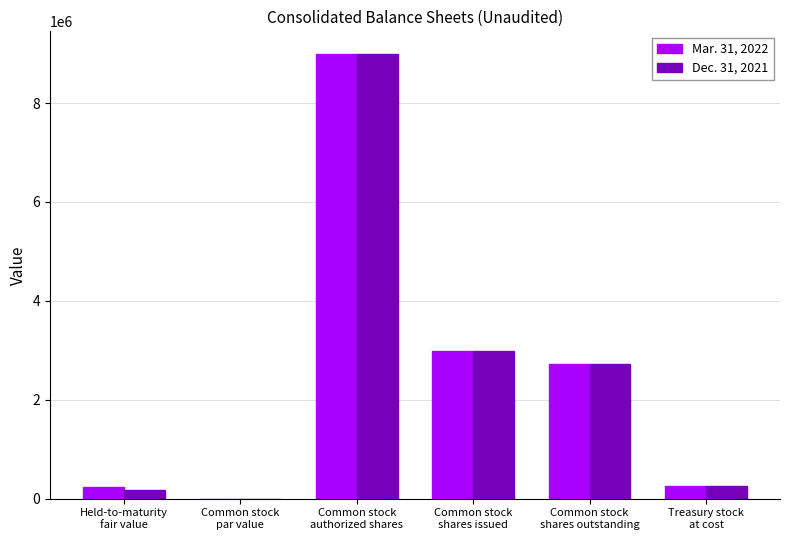

How many groups of bars are there?

6